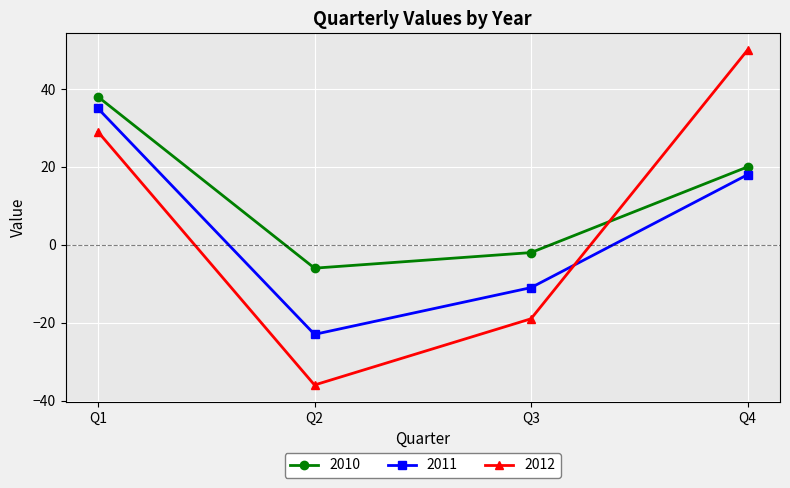

Where do 2011 and 2012 first cross each other?

Q3 and Q4